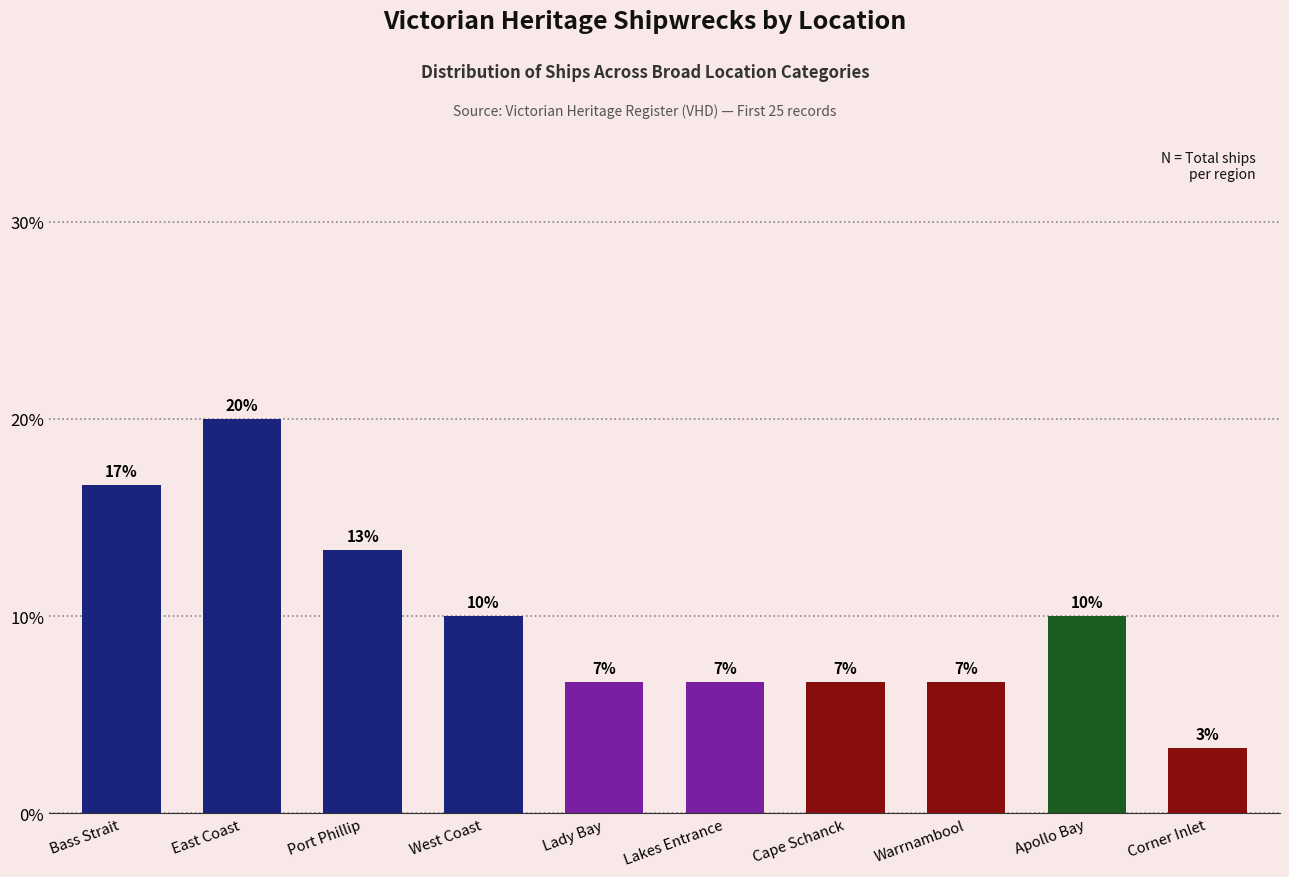

Is it true that the value at Bass Strait is 16.7?

True